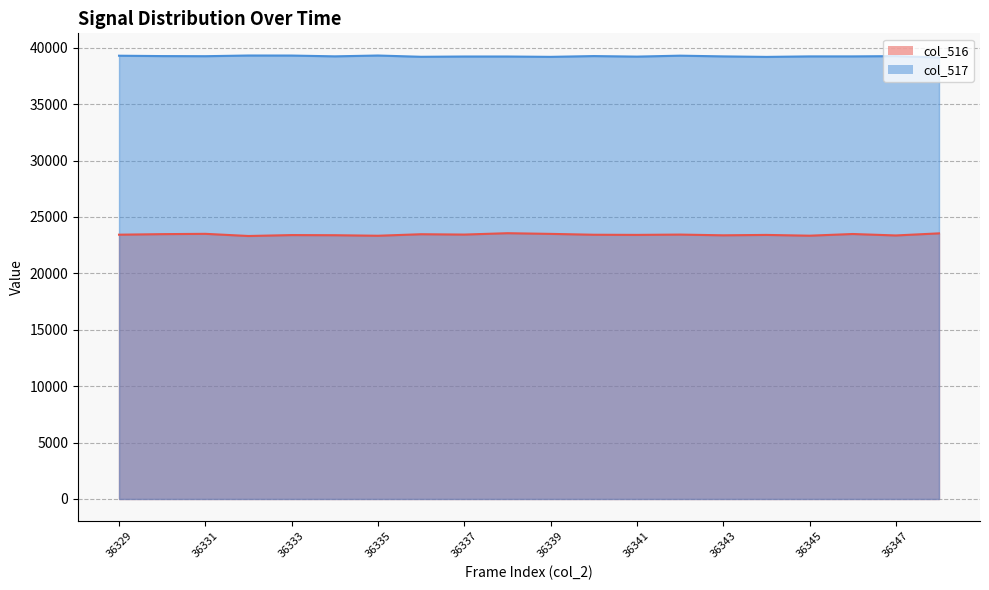

How many values in the col_516 series are below 23436?

15